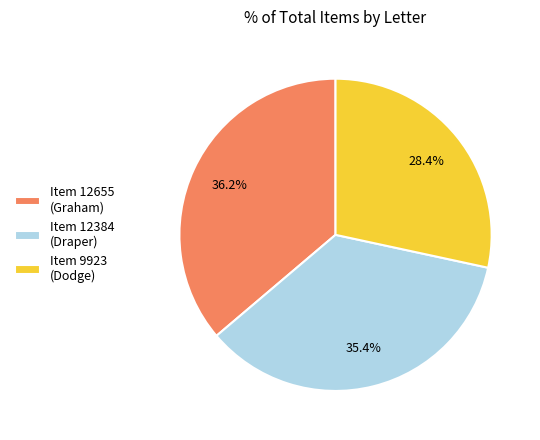

Rank the categories by value from lowest to highest.

Item 9923 (Dodge), Item 12384 (Draper), Item 12655 (Graham)